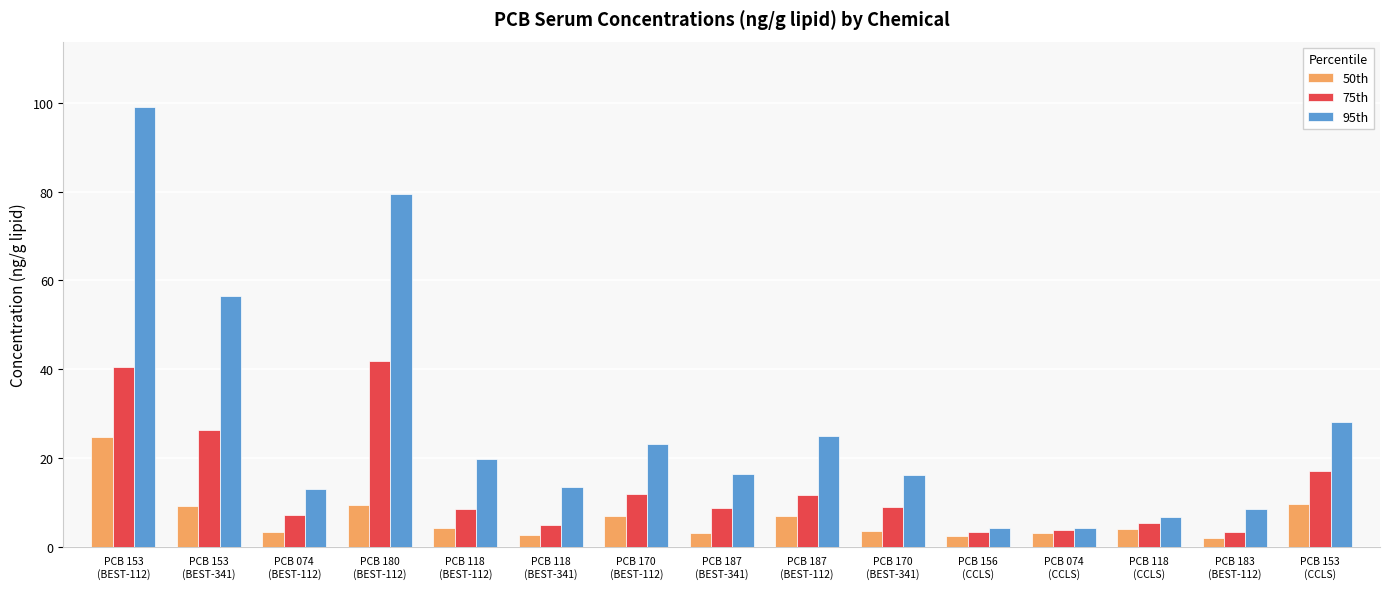

Which series has the largest total across all categories?

95th